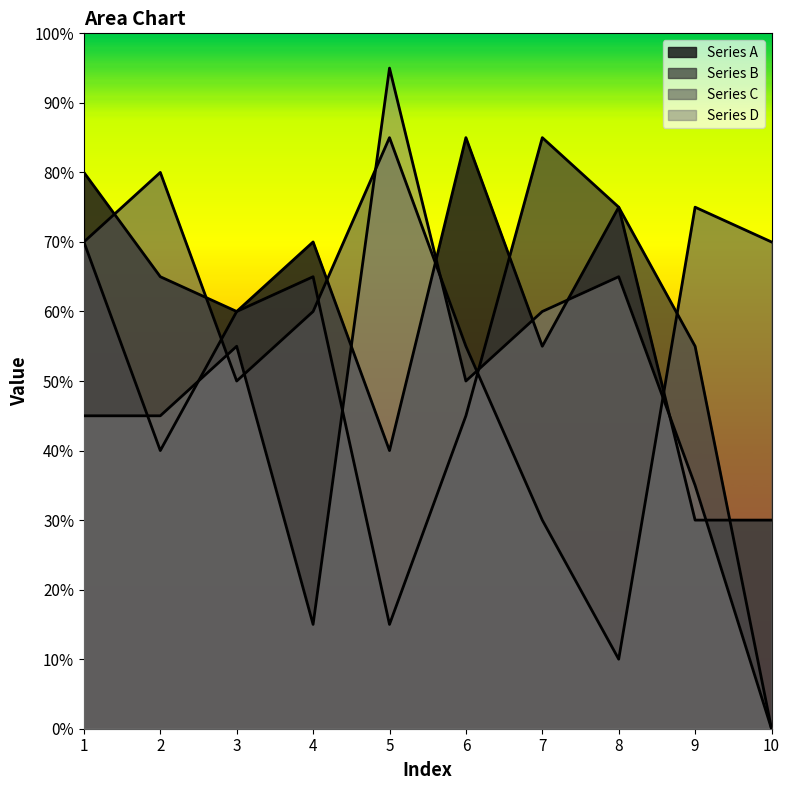

Rank the categories by Series B value from lowest to highest.

10, 5, 2, 6, 9, 3, 4, 1, 8, 7